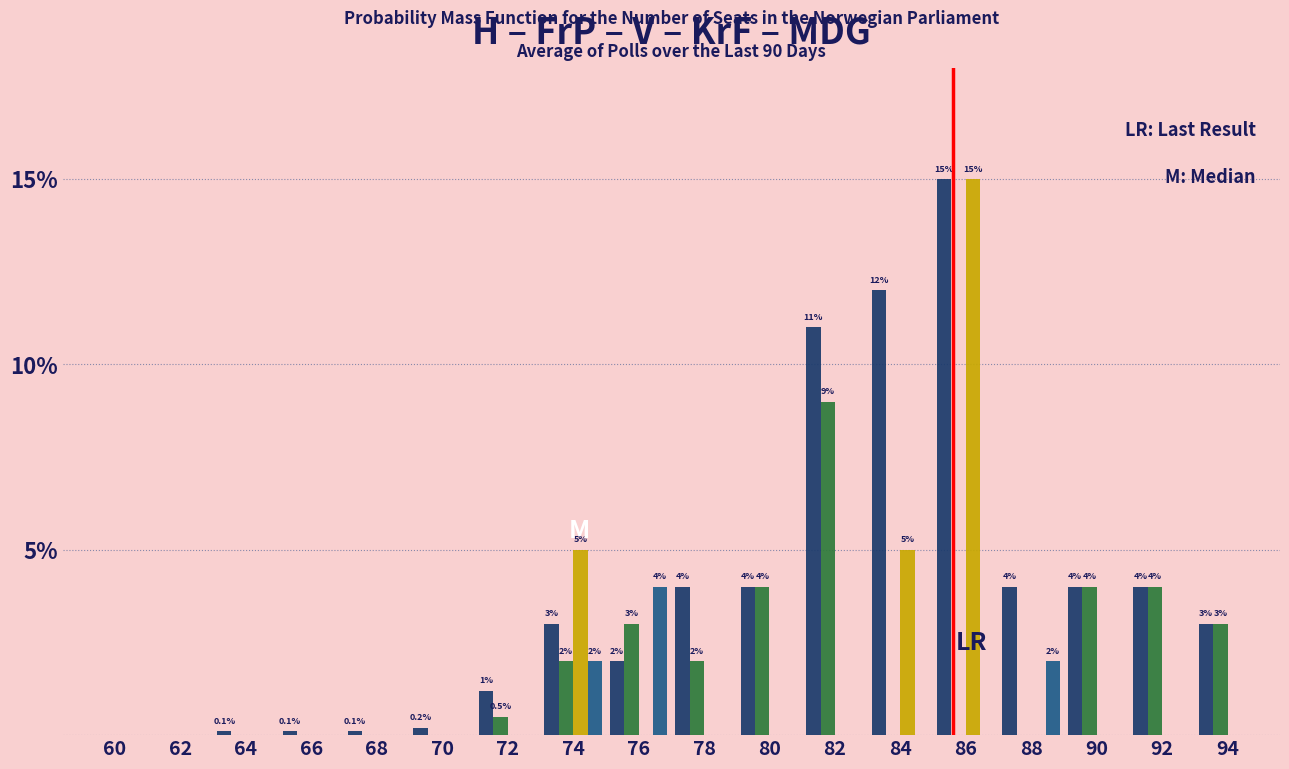

At which category is the sum across all series the highest?

86